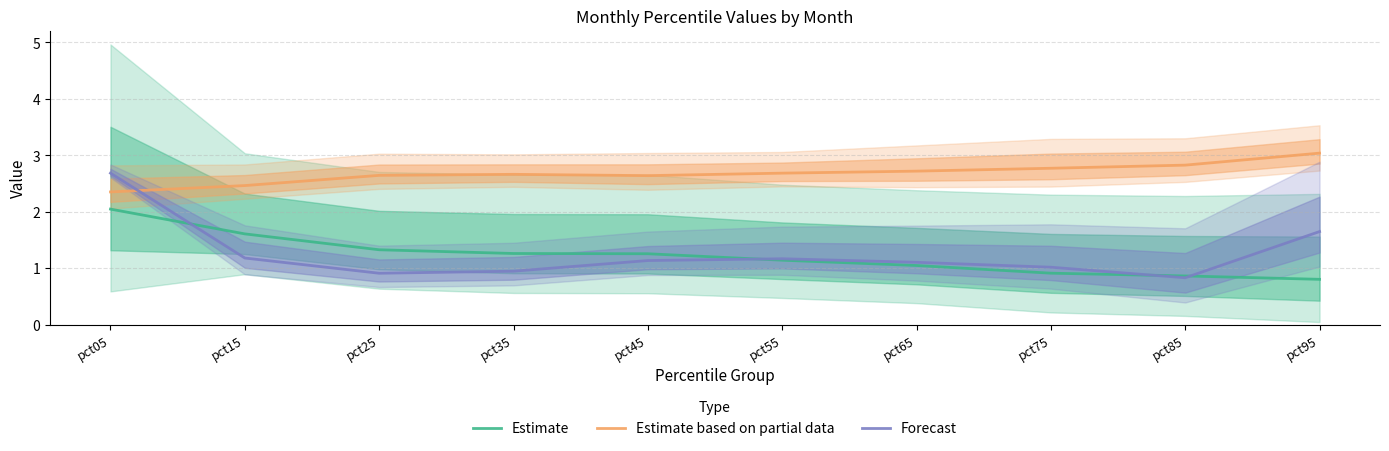

What is the sum of all Estimate based on partial data values?

26.8